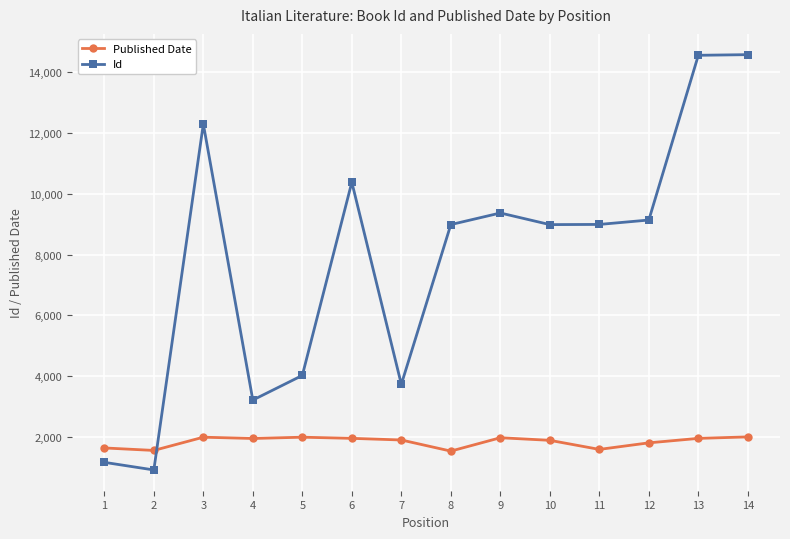

List the series in order of their overall mean, lowest first.

Published Date, Id